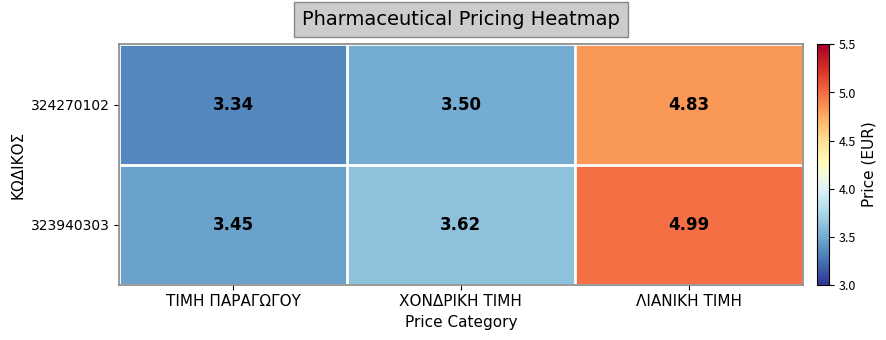

At which label is 324270102 closest to 4?

ΧΟΝΔΡΙΚΗ ΤΙΜΗ